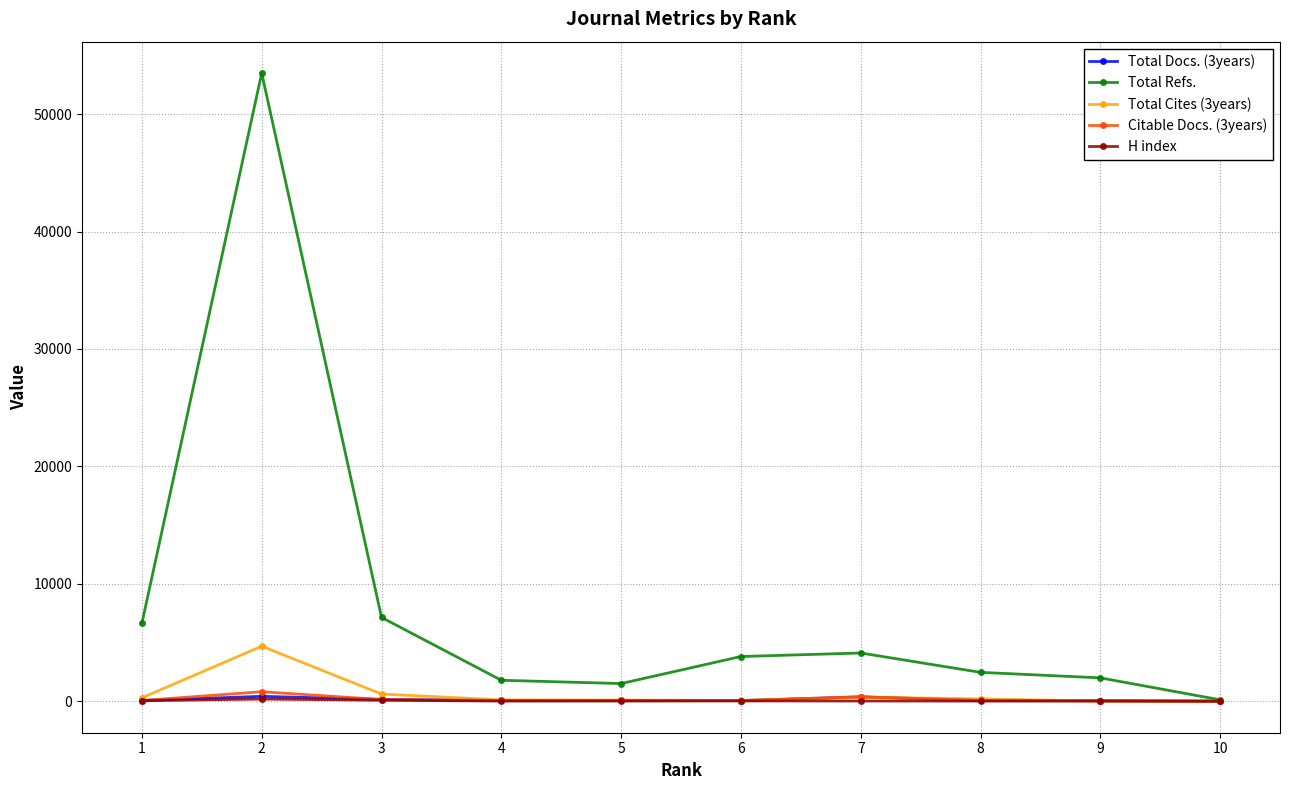

How many lines are shown in the chart?

5